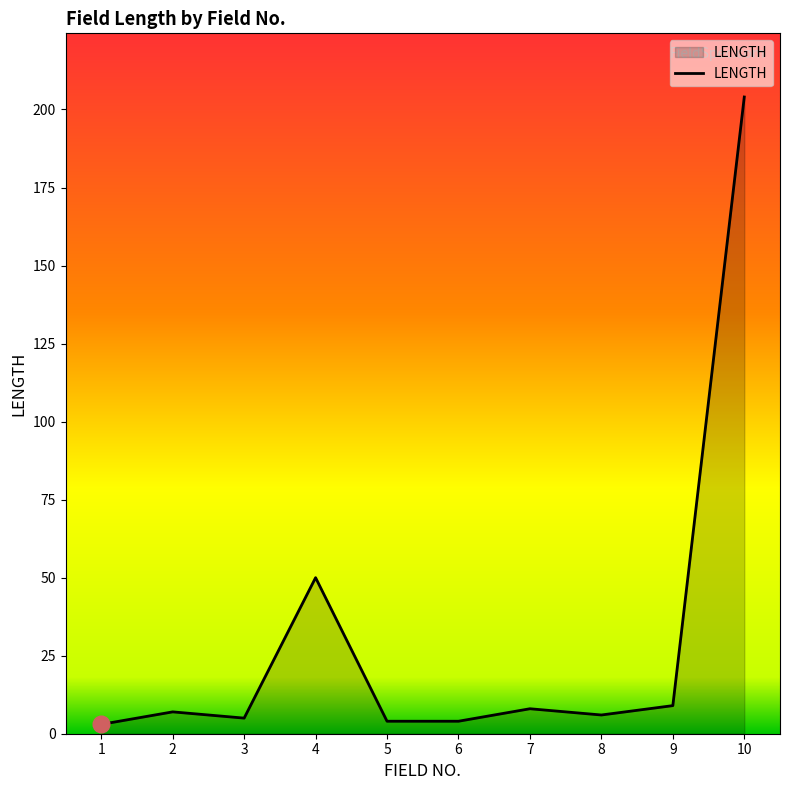

What is the change in value from 4 to 5?

-46